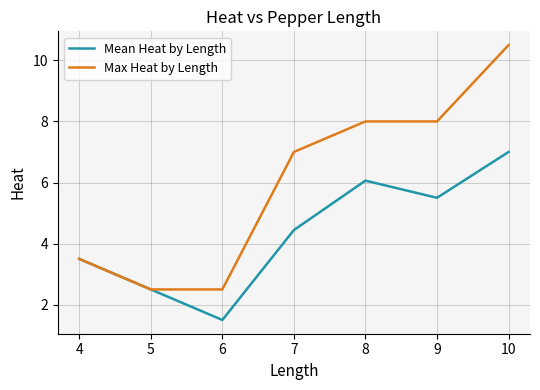

What is the lowest value of the Max Heat by Length series?

2.5